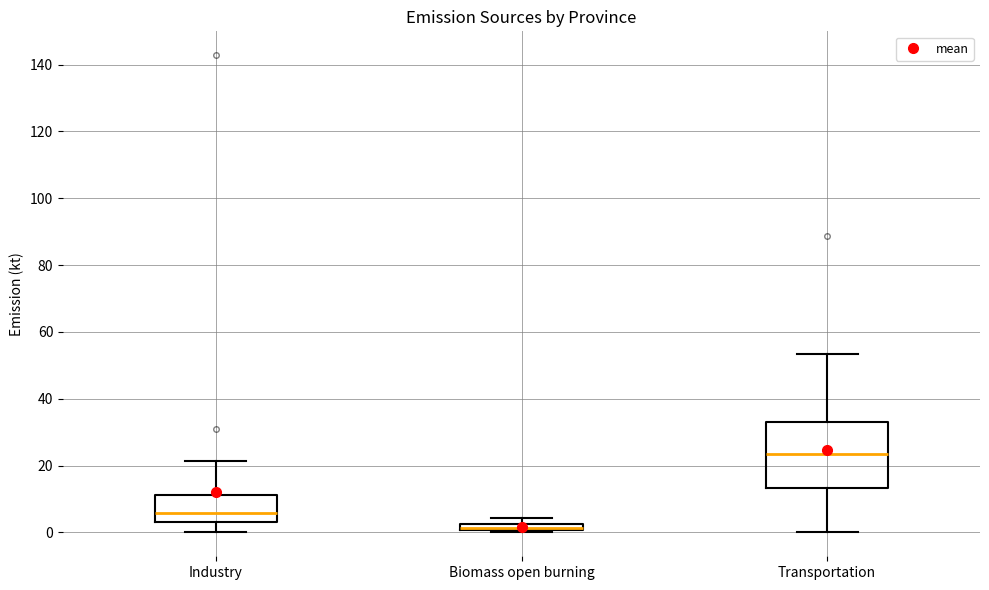

Where does the median line of the box for Industry sit on the y-axis? The values are not printed on the chart, so give them approximately, as read against the axis.

6